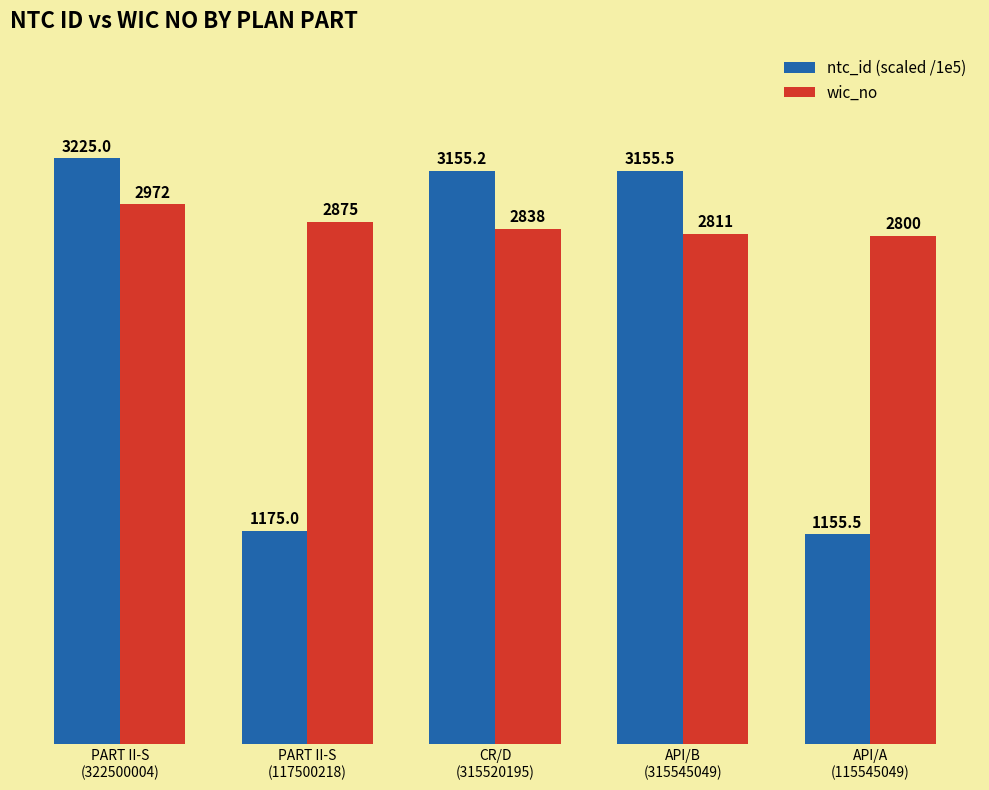

What is the greatest value displayed?

3225.0